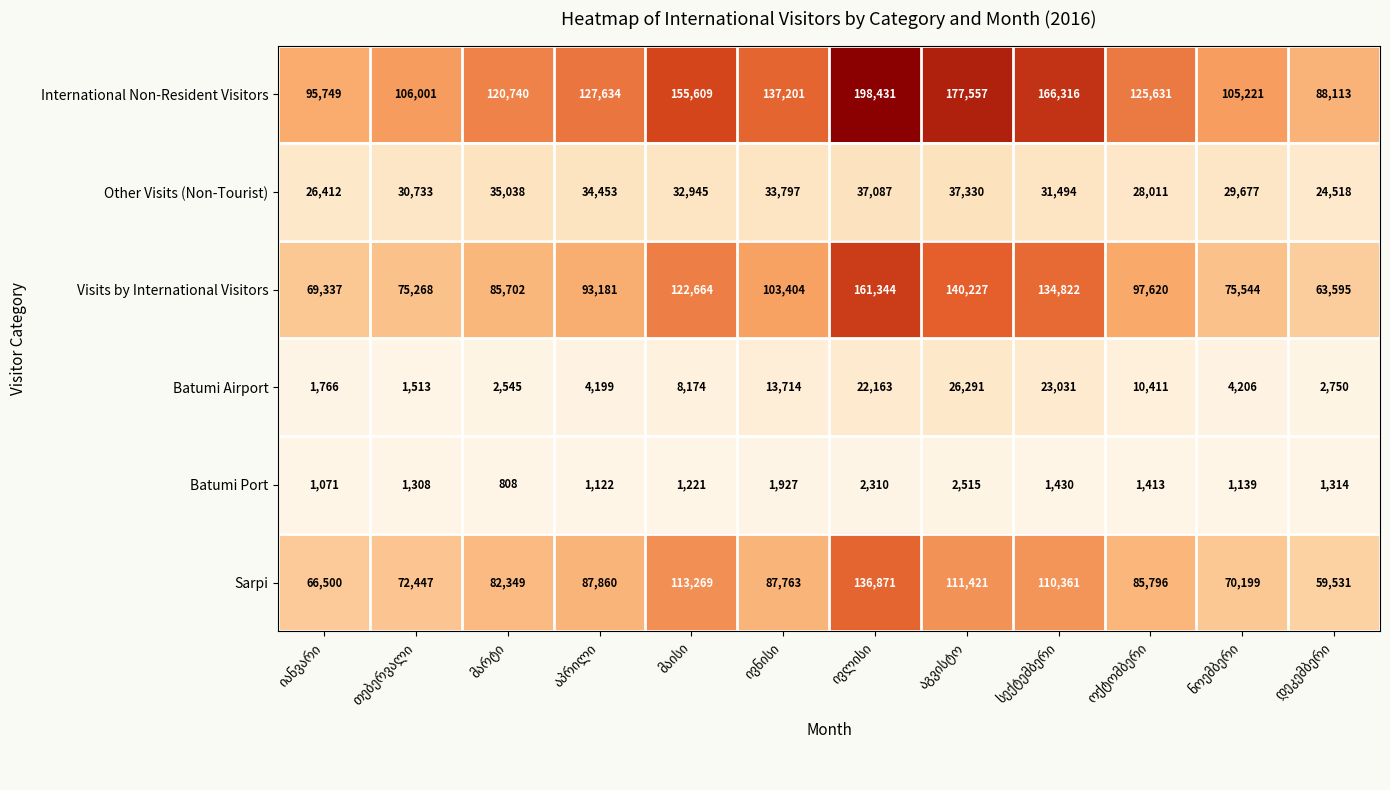

Rank the series by their maximum value, from lowest to highest.

Batumi Port, Batumi Airport, Other Visits (Non-Tourist), Sarpi, Visits by International Visitors, International Non-Resident Visitors